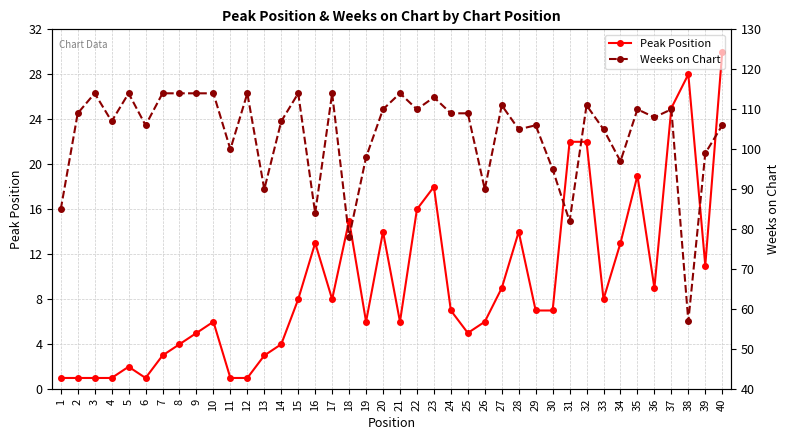

In Weeks on Chart, how many points are lower than both neighbors (excluding endpoints)?

13